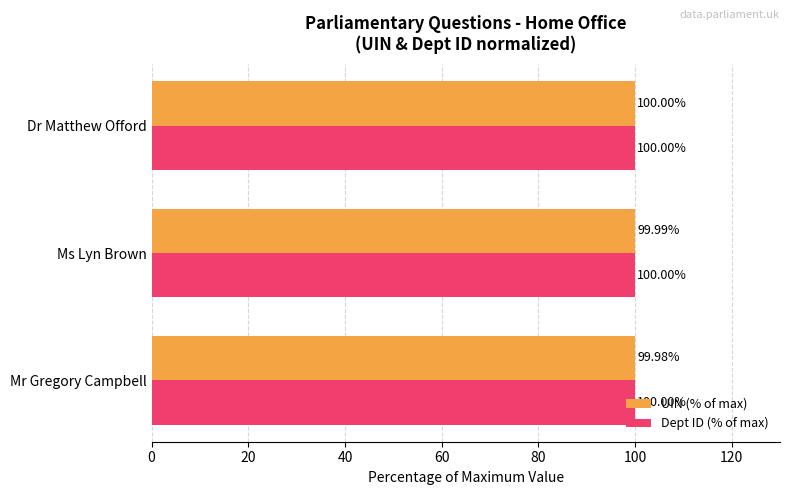

Rank the series by their average value, from highest to lowest.

Dept ID (% of max), UIN (% of max)